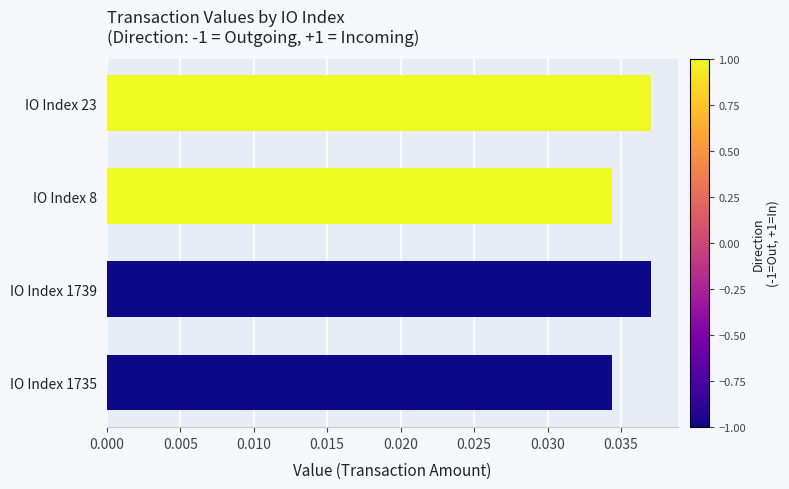

How many values are between 0 and 1?

4